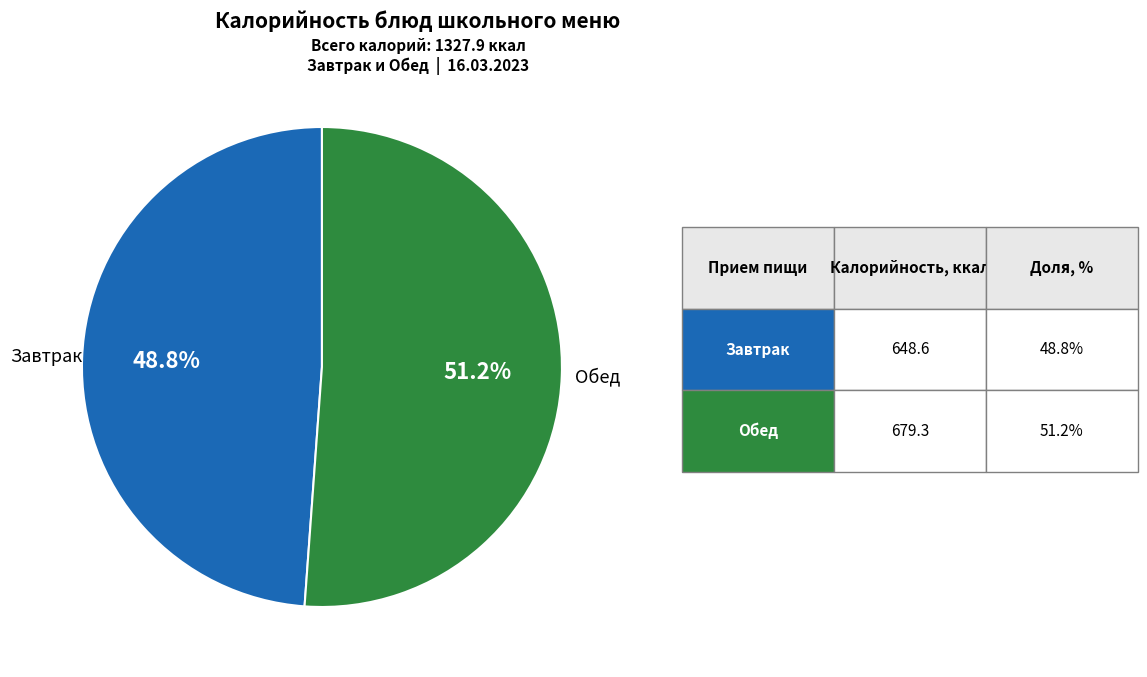

What is the total percentage of Обед and Завтрак?

100.0%